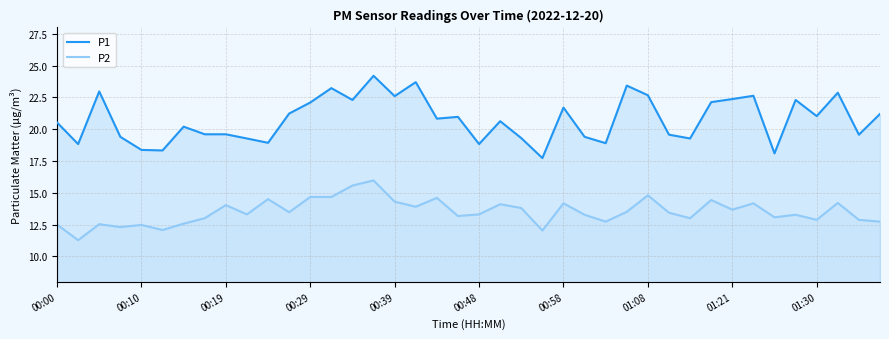

What is the highest value of the P2 series?

16.0